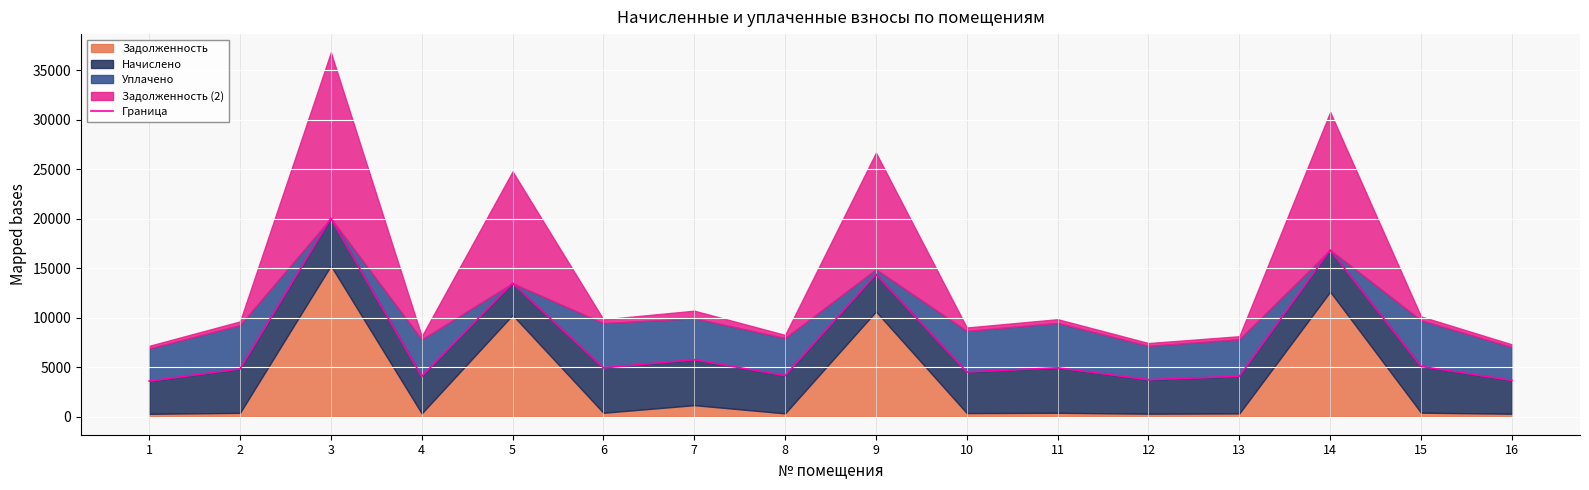

What is the average value?

7363.9